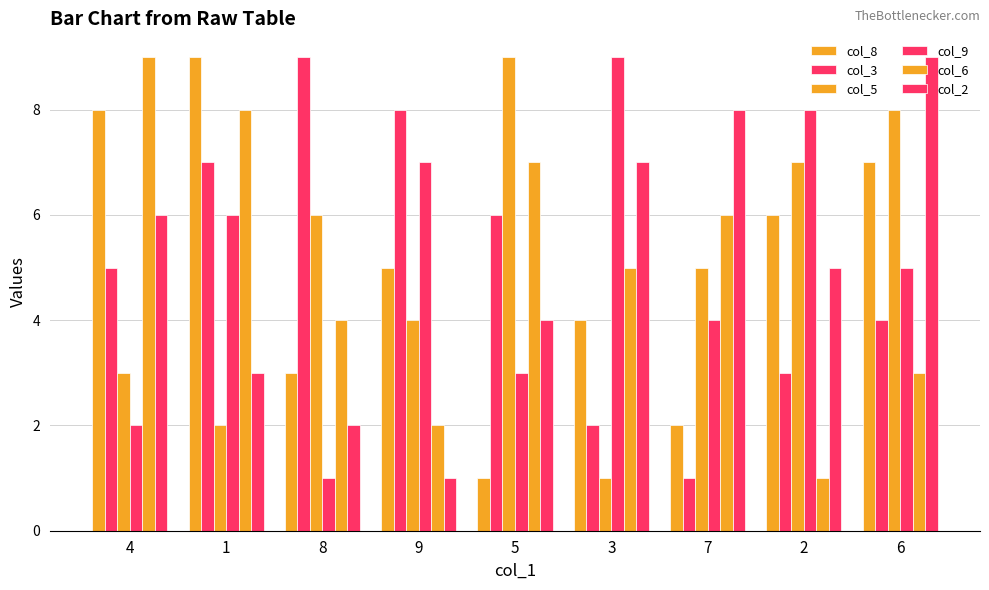

Does the chart contain any negative values?

No